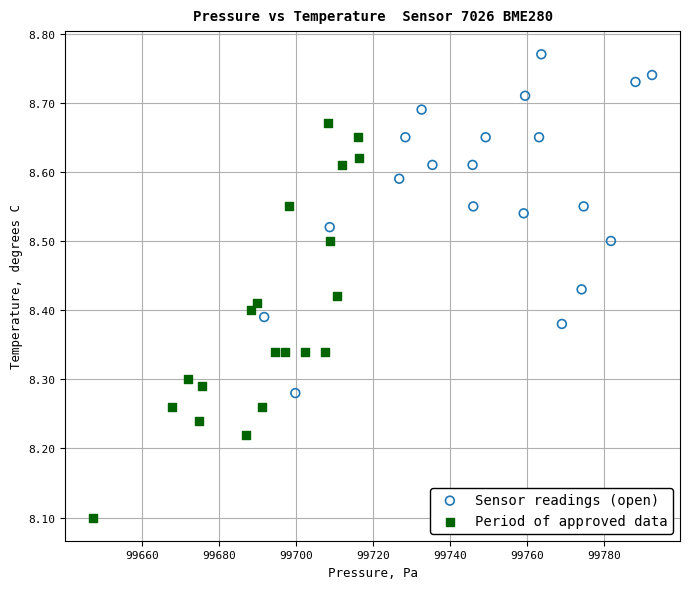

Which series contains the lowest Y value?

Period of approved data